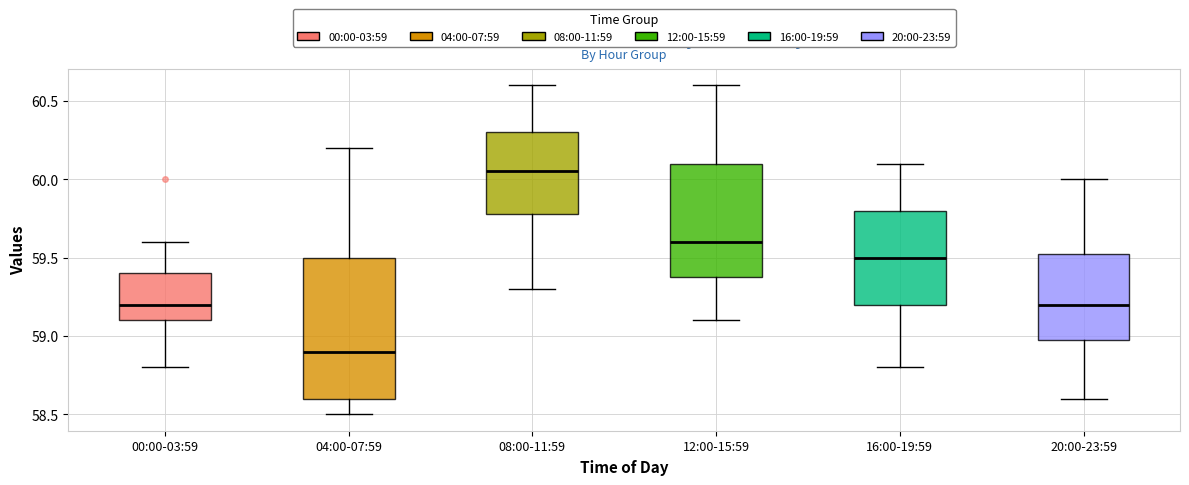

Reading left to right, transcribe this box plot: for each box, give where its median line is, the range the box spans, and where its two whiskers end, as read against the y-axis. The values are not printed on the chart, so give them approximately, as read against the axis.

00:00-03:59: median 59.20, box 59.10 to 59.40, whiskers 58.80 to 59.60
04:00-07:59: median 58.90, box 58.60 to 59.50, whiskers 58.50 to 60.20
08:00-11:59: median 60.05, box 59.80 to 60.30, whiskers 59.30 to 60.60
12:00-15:59: median 59.60, box 59.40 to 60.10, whiskers 59.10 to 60.60
16:00-19:59: median 59.50, box 59.20 to 59.80, whiskers 58.80 to 60.10
20:00-23:59: median 59.20, box 59.00 to 59.55, whiskers 58.60 to 60.00